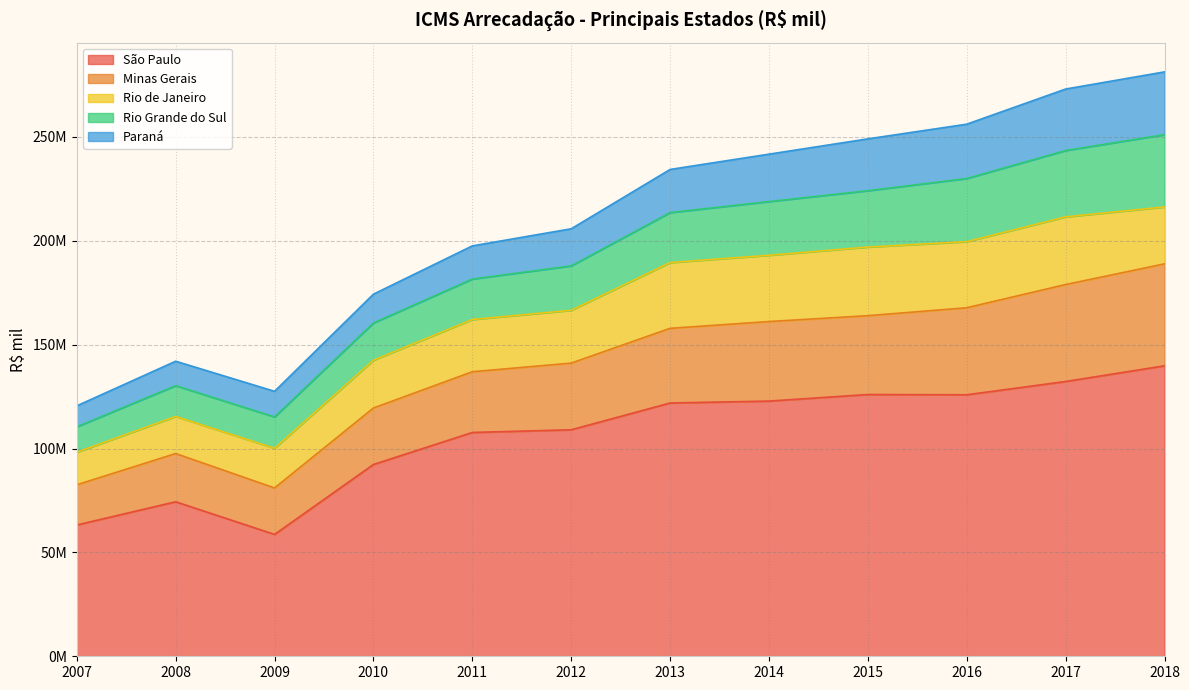

True or false: Minas Gerais has more than 2 interior local peaks.

False